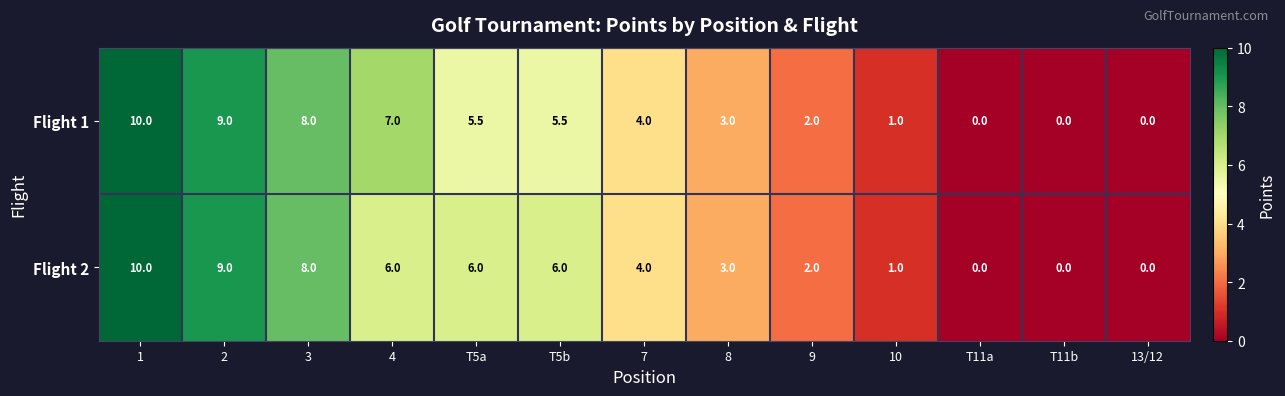

Reading right to left, list all the values displayed in this chart.

Flight 1: 0.0	0.0	0.0	1.0	2.0	3.0	4.0	5.5	5.5	7.0	8.0	9.0	10.0
Flight 2: 0.0	0.0	0.0	1.0	2.0	3.0	4.0	6.0	6.0	6.0	8.0	9.0	10.0